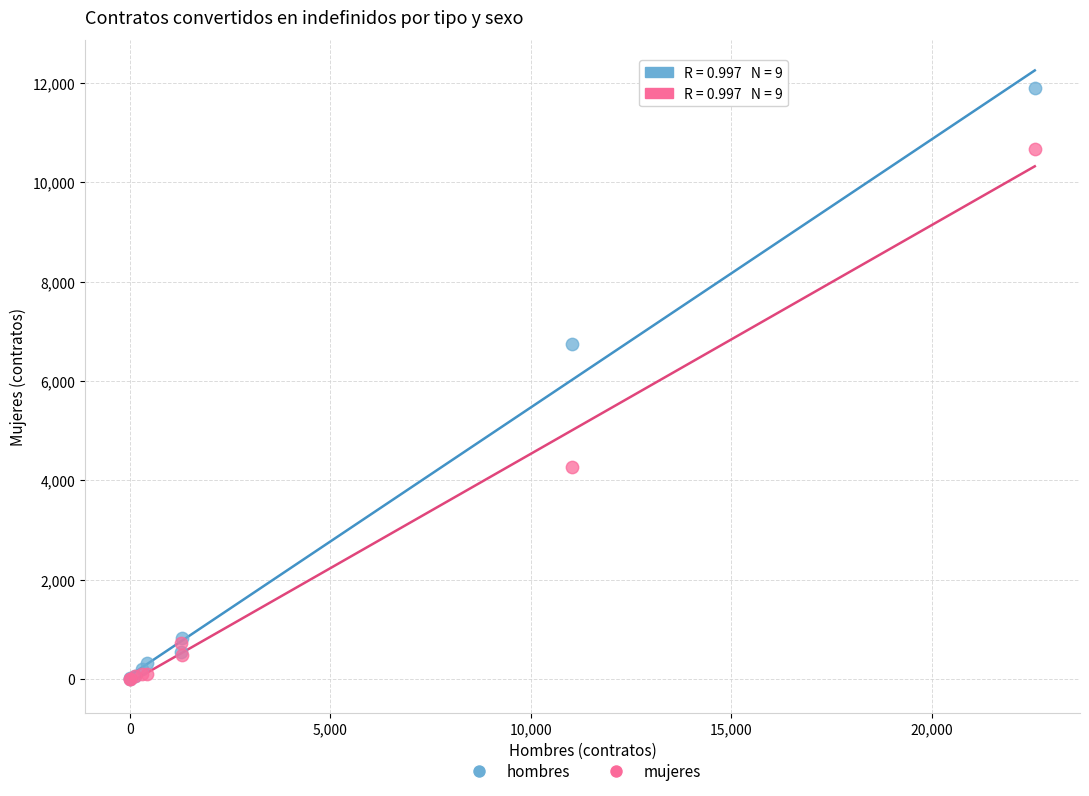

Which series has the widest spread of Y values?

hombres